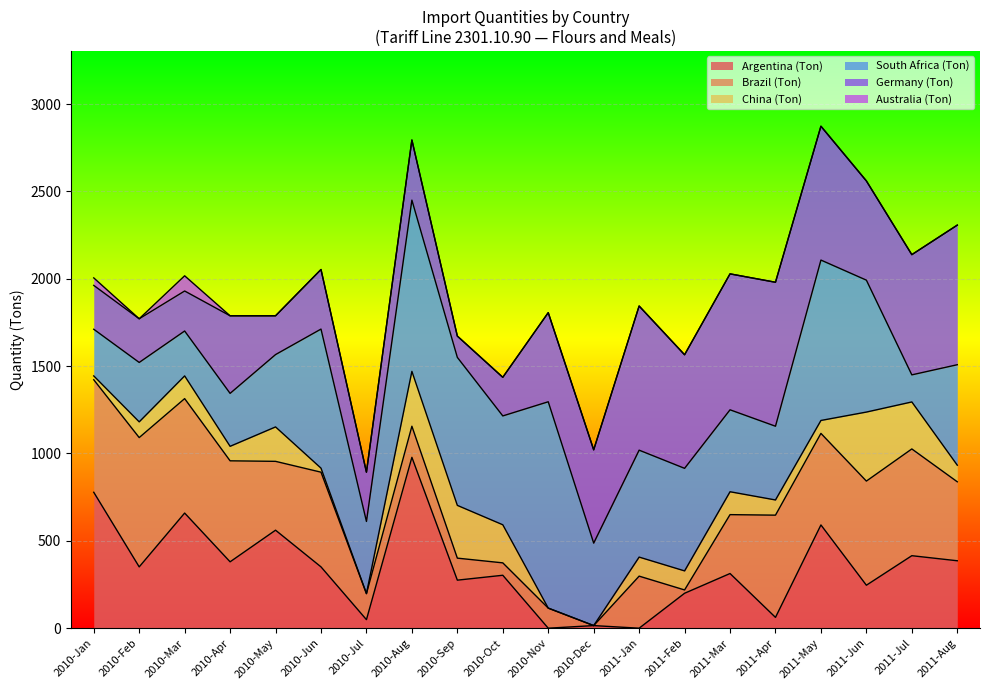

How many interior local valleys does the China (Ton) series have?

6